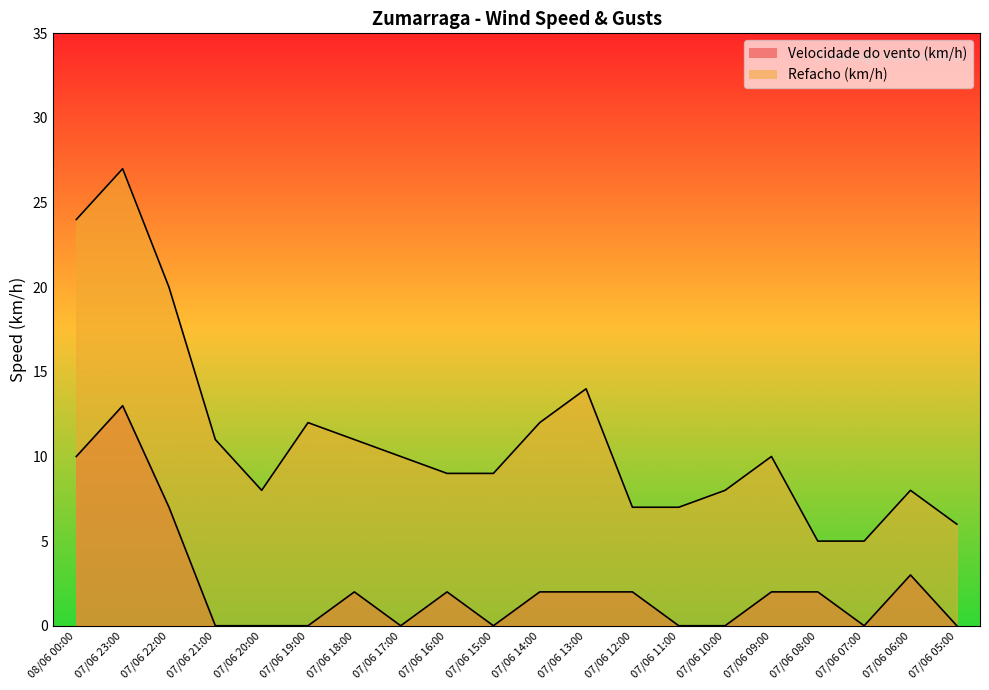

What is the value of the Refacho (km/h) point at the 9th from the left?

9